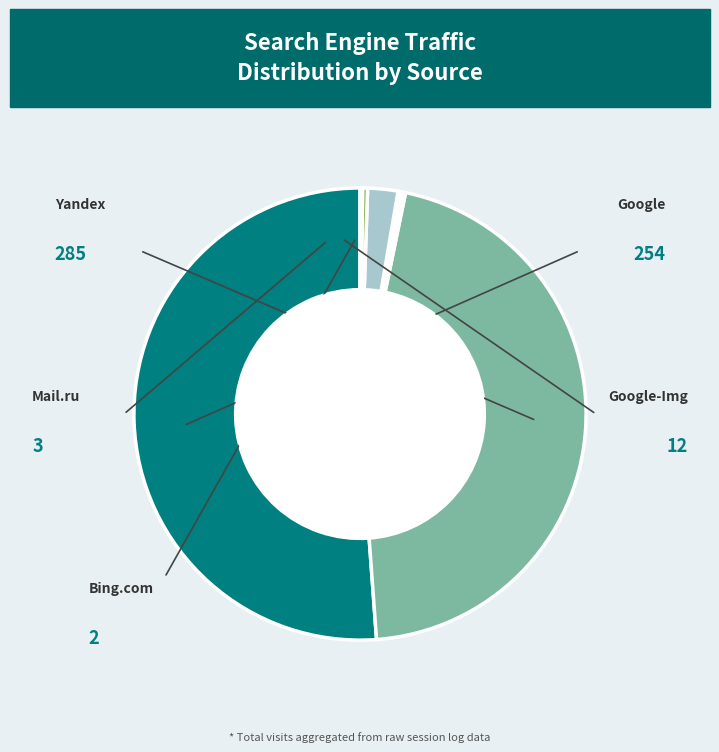

Is there a majority slice in this chart?

Yes